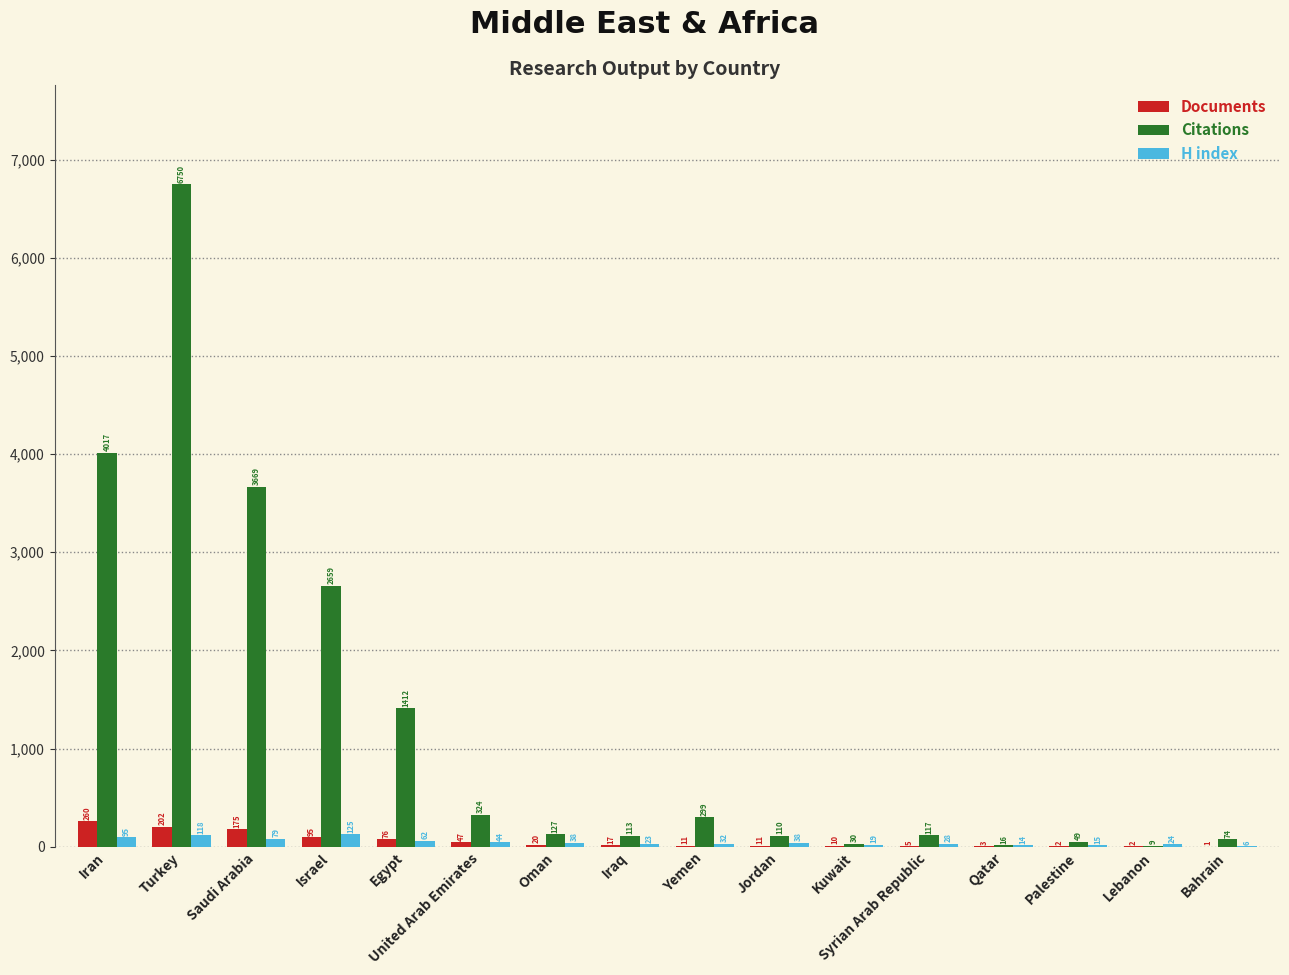

What is the difference between the Citations values at United Arab Emirates and Jordan?

214